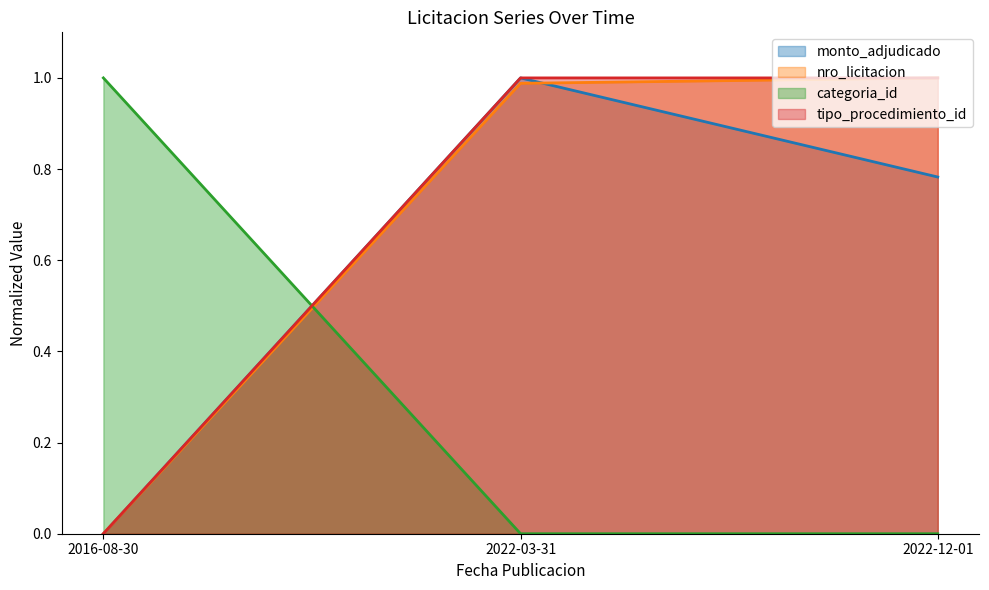

Reading left to right, what are all the values shown in this chart?

0.0	1.0	0.8